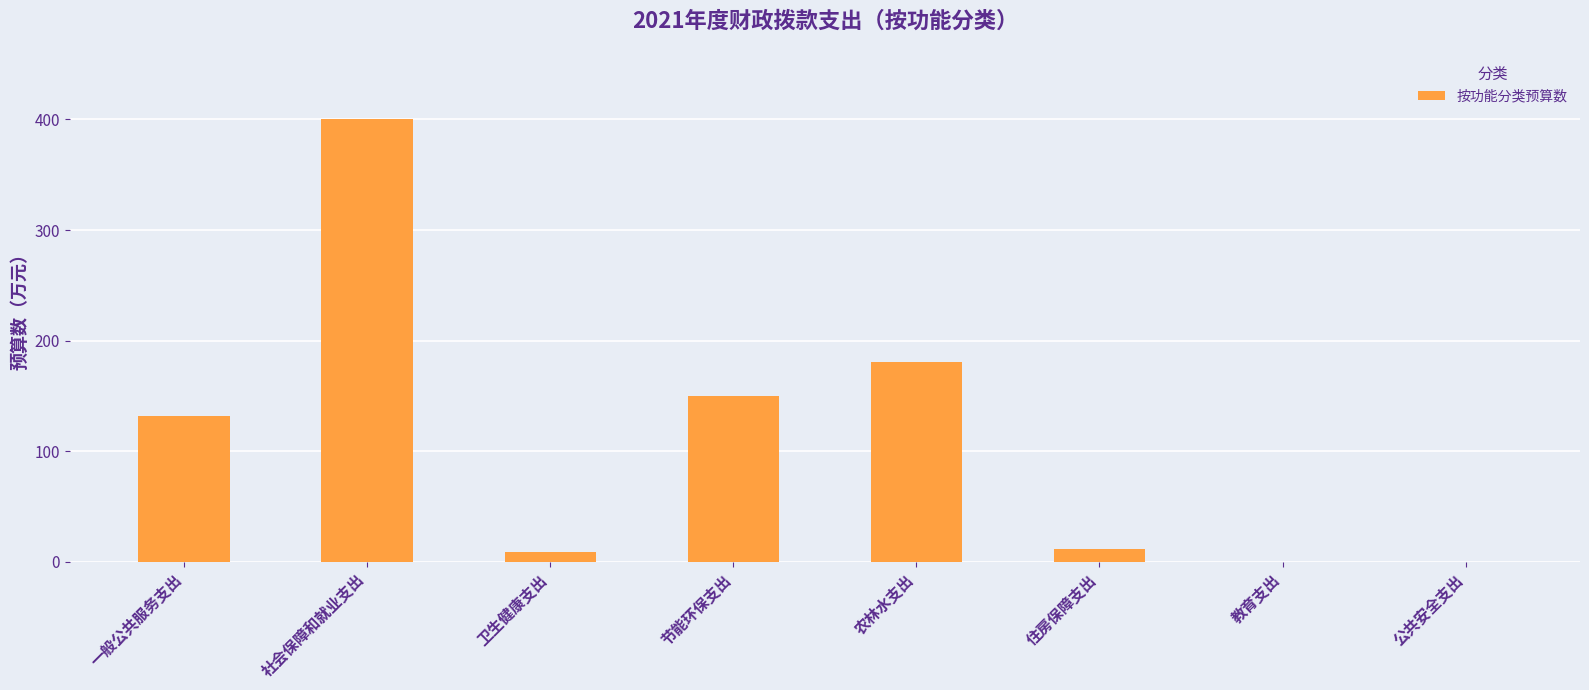

At which label is the value closest to 200?

农林水支出